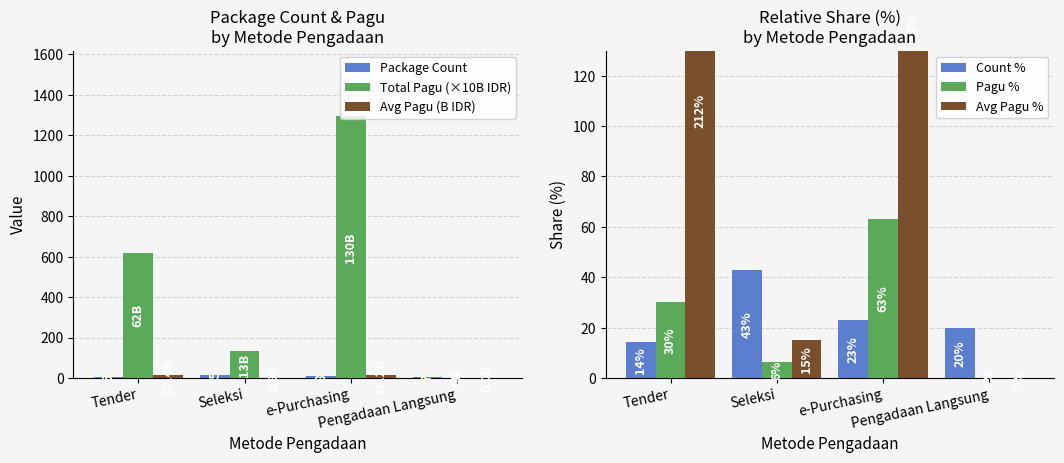

What is the spread (max minus min) of values at e-Purchasing?

1287.0